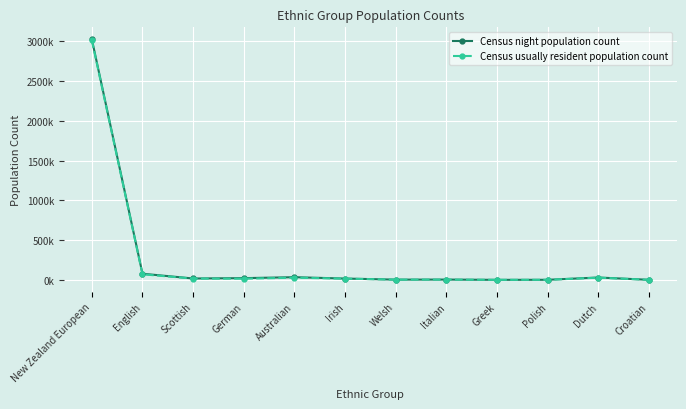

List the series in order of their peak value, highest first.

Census night population count, Census usually resident population count